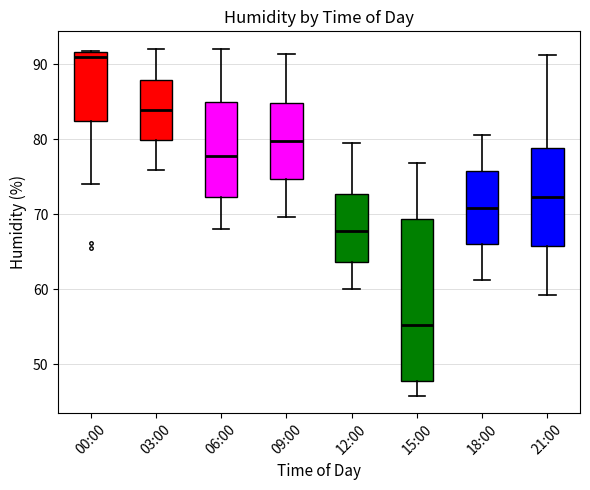

Reading left to right, transcribe this box plot: for each box, give where its median line is, the range the box spans, and where its two whiskers end, as read against the y-axis. The values are not printed on the chart, so give them approximately, as read against the axis.

00:00: median 91, box 83 to 92, whiskers 74 to 92
03:00: median 84, box 80 to 88, whiskers 76 to 92
06:00: median 78, box 72 to 85, whiskers 68 to 92
09:00: median 80, box 75 to 85, whiskers 70 to 91
12:00: median 68, box 64 to 73, whiskers 60 to 80
15:00: median 55, box 48 to 69, whiskers 46 to 77
18:00: median 71, box 66 to 76, whiskers 61 to 81
21:00: median 72, box 66 to 79, whiskers 59 to 91